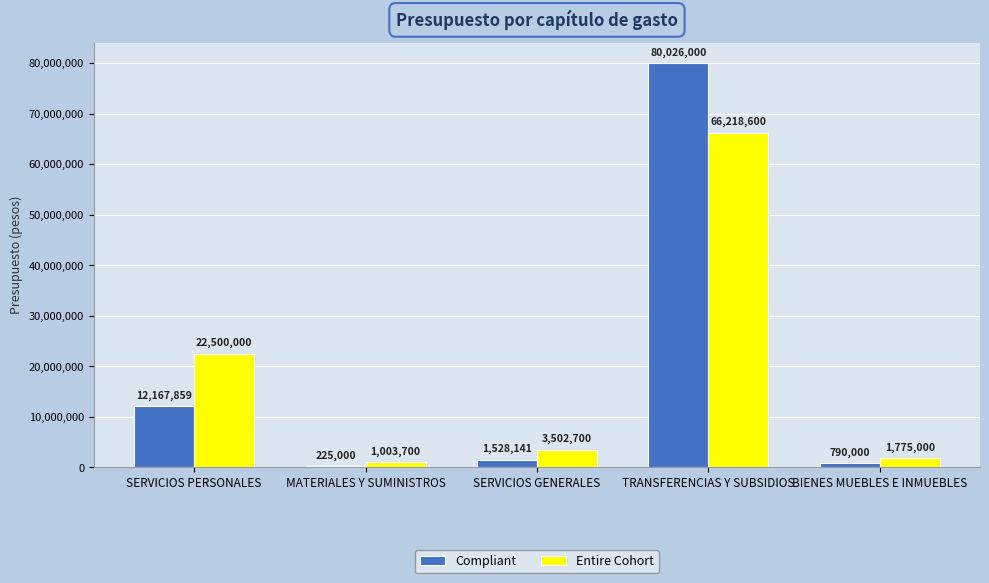

What is the difference between the Entire Cohort values at BIENES MUEBLES E INMUEBLES and SERVICIOS GENERALES?

1727700